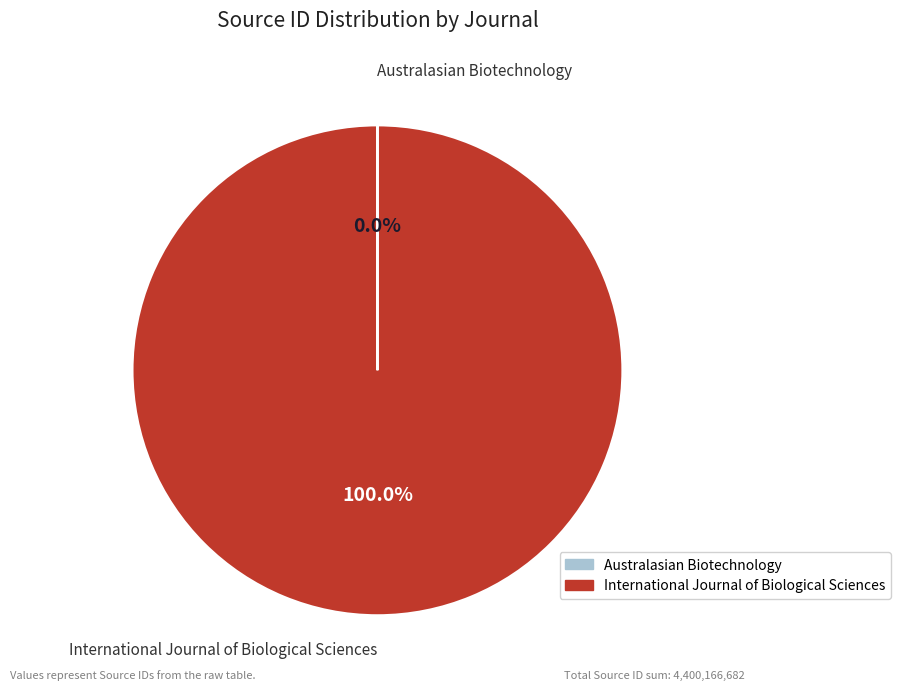

To the nearest percent, what is the difference between the largest and smallest slice percentages?

100%